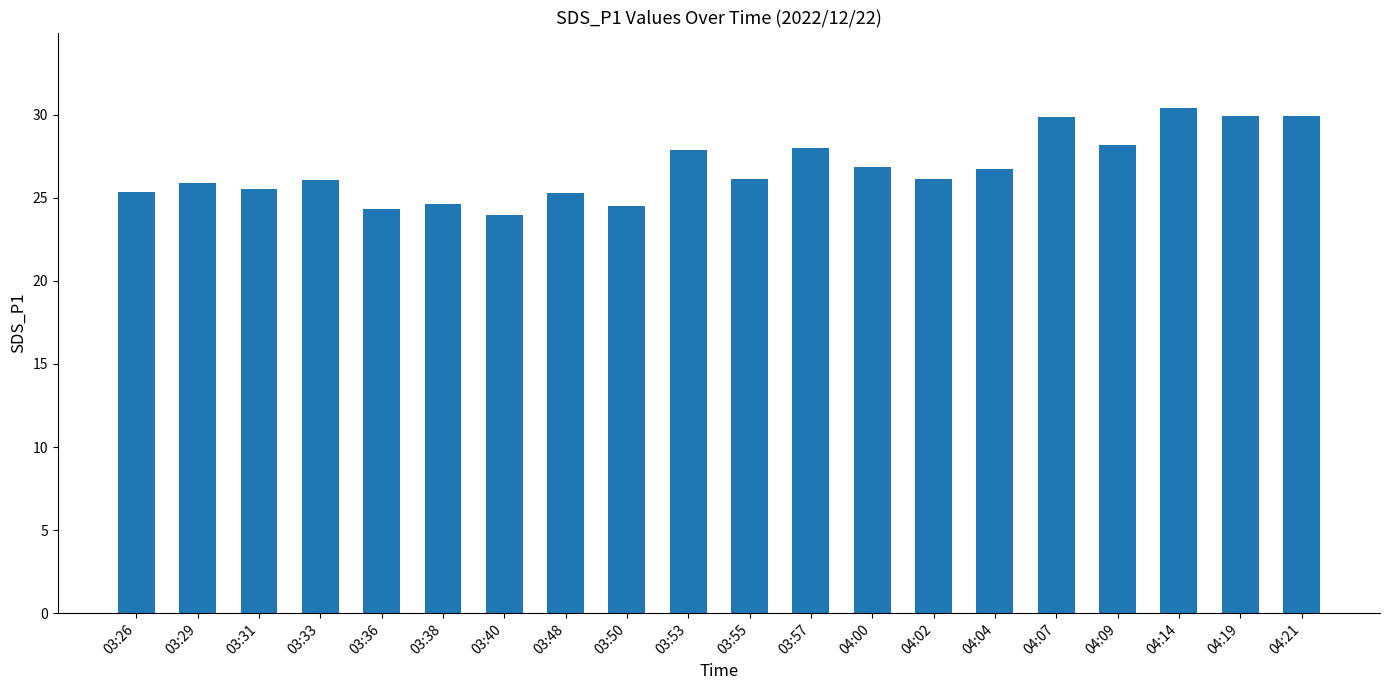

What value does the data have at 03:55?

26.1